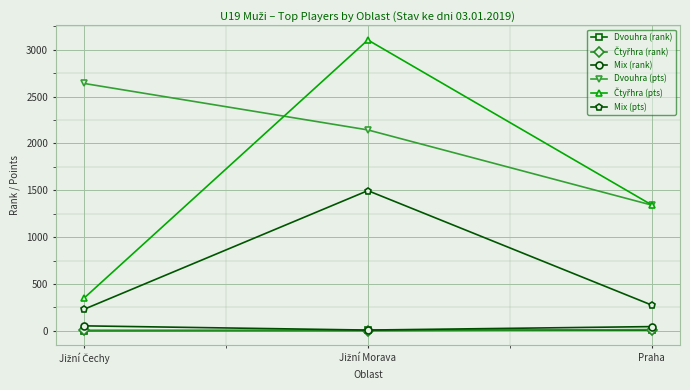

How many lines are shown in the chart?

6